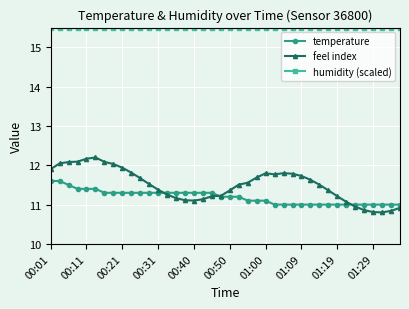

What is the minimum value for humidity (scaled)?

15.5